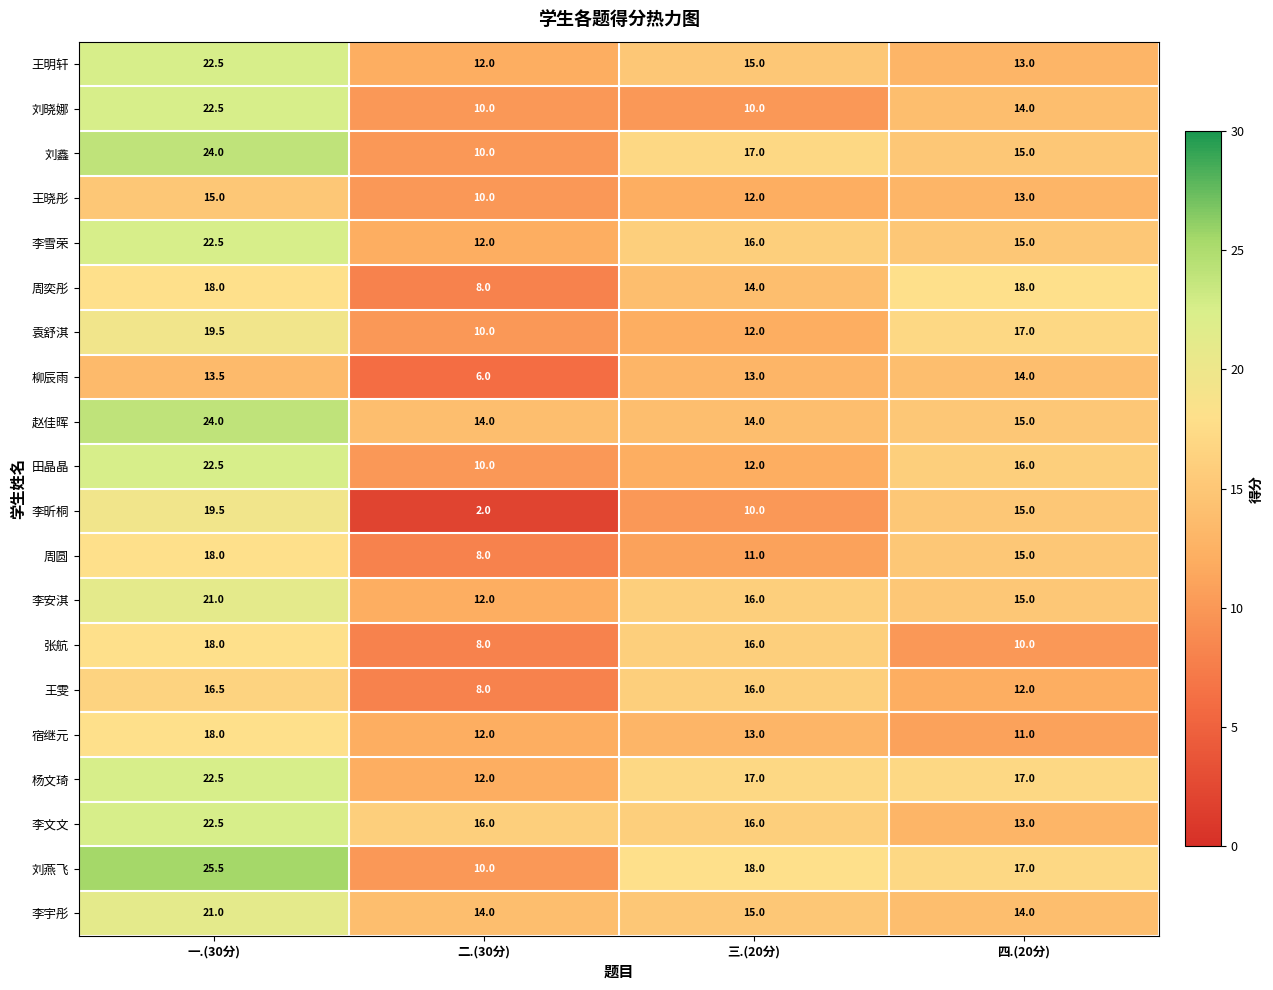

Which category has the highest value across all series?

一.(30分)